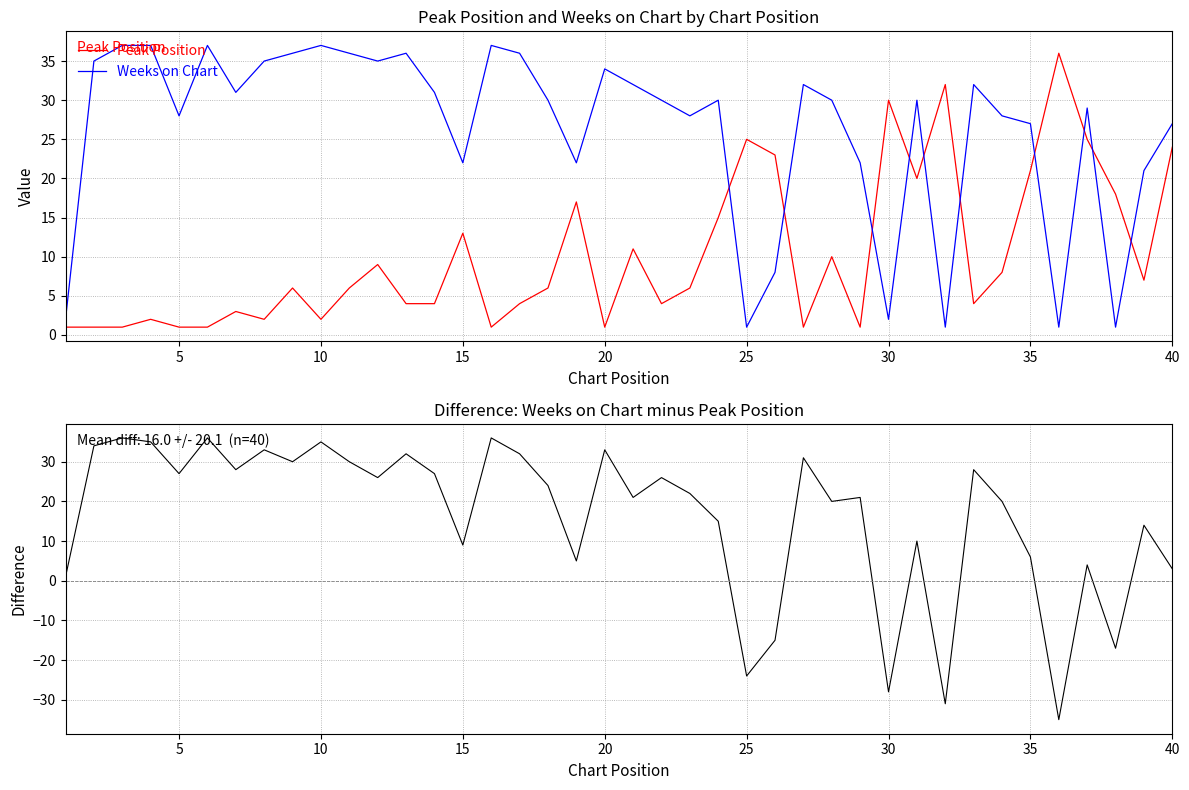

True or false: Weeks on Chart and Peak Position cross at least once.

True